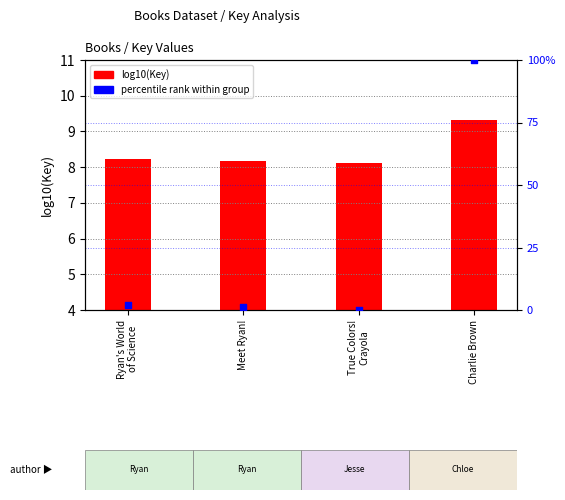

Which series reaches the maximum Y coordinate?

percentile rank